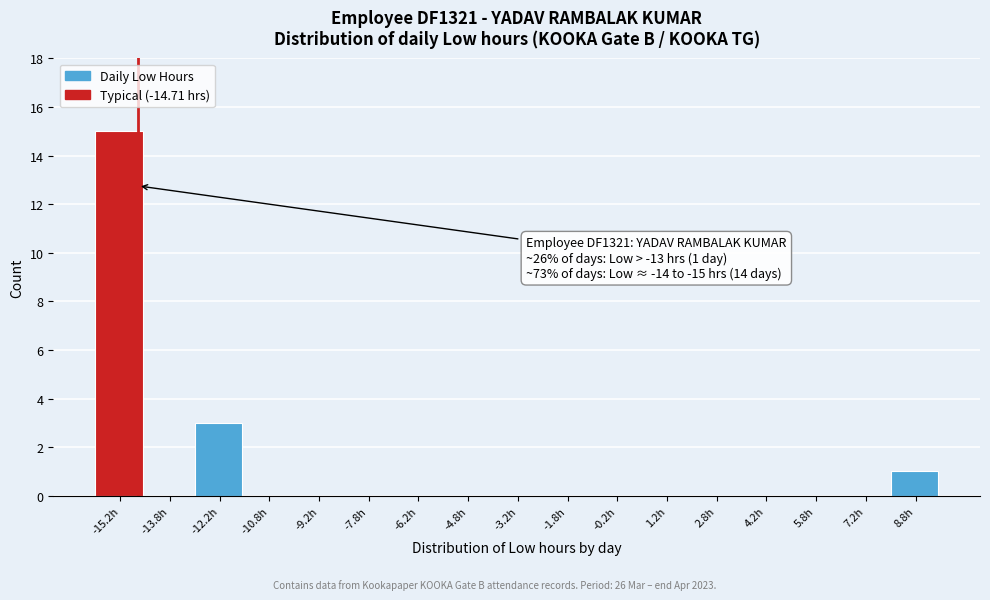

Which range on the x-axis has the tallest bar?

-16.0 to -14.5